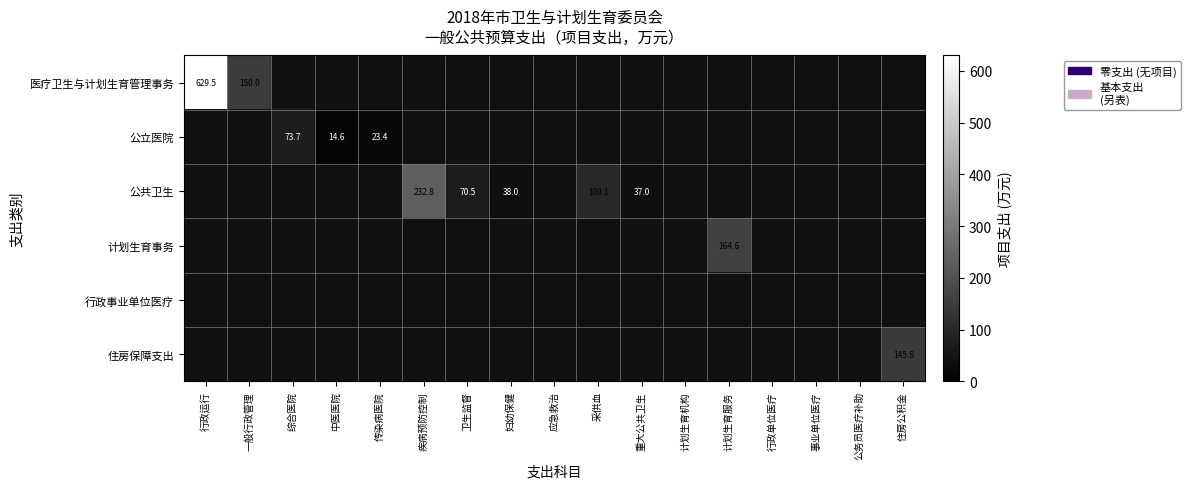

Count the number of data series in this chart.

6